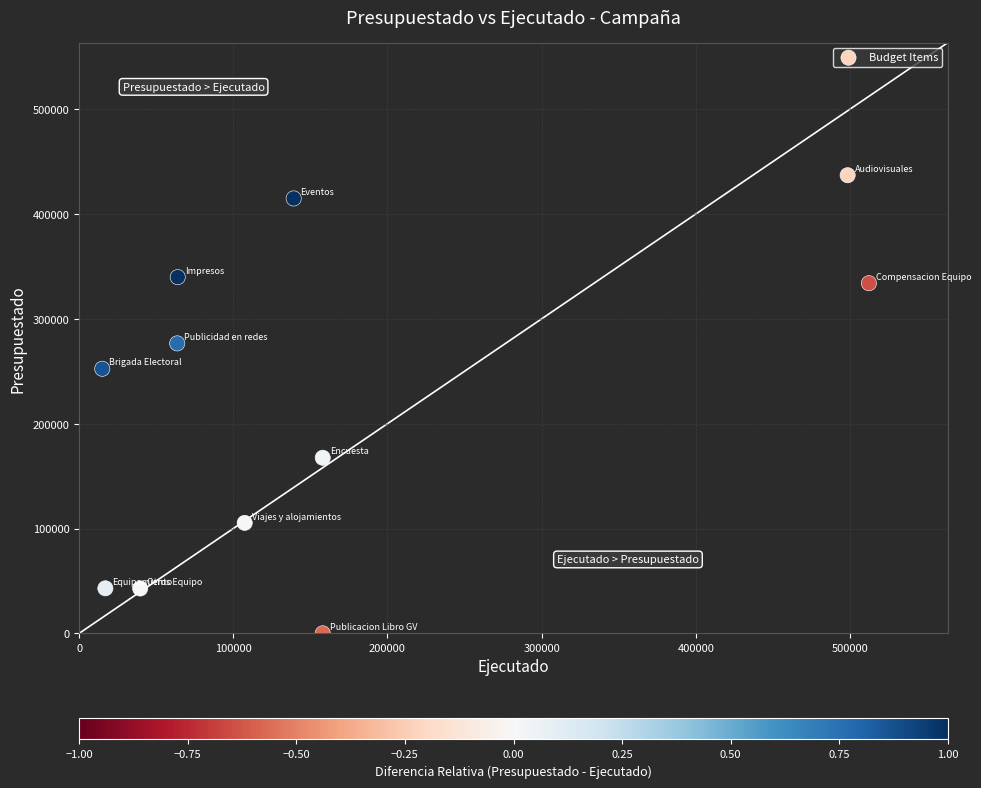

What is the average Y value?

219388